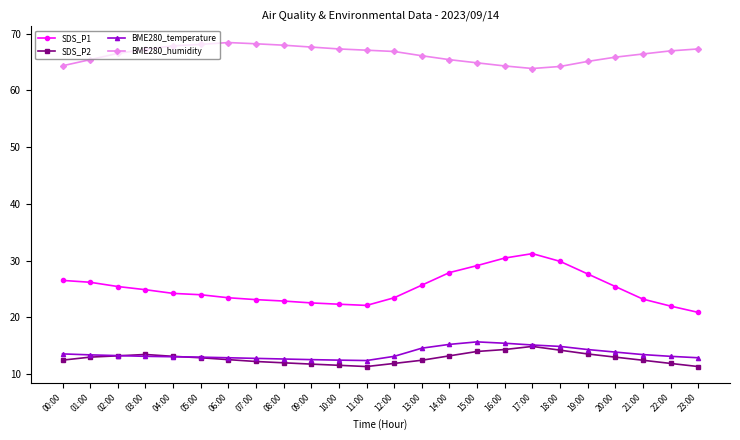

True or false: SDS_P2 and SDS_P1 intersect in this chart.

False